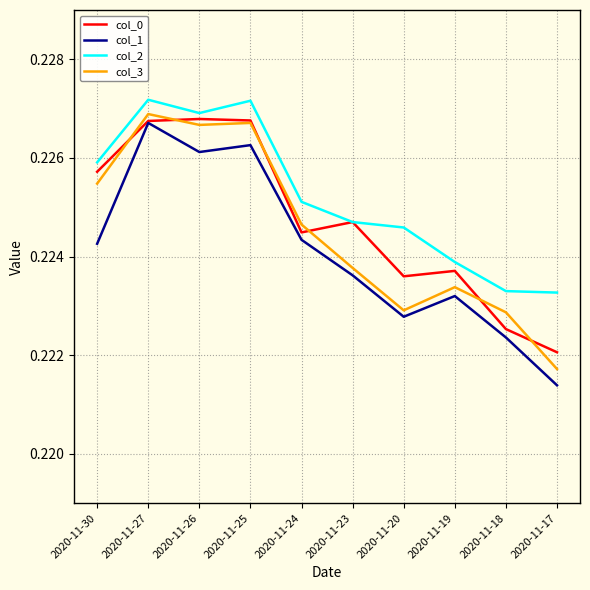

True or false: col_1 and col_2 intersect in this chart.

False